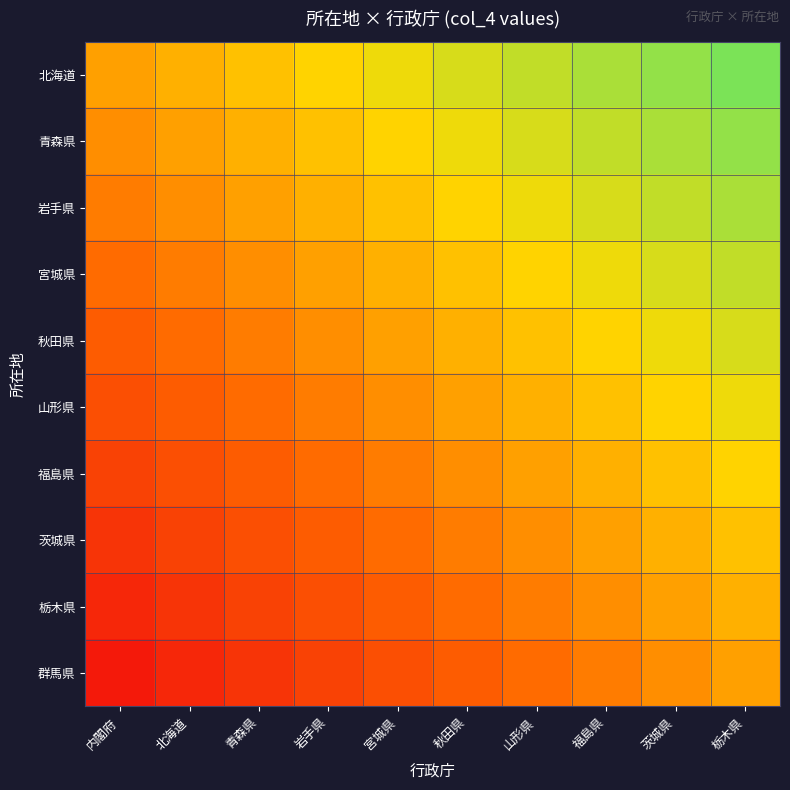

How many series are shown in this chart?

10